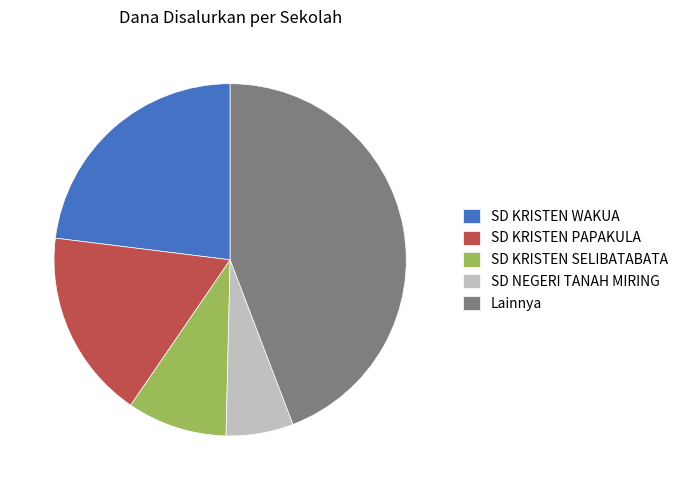

Is it true that SD KRISTEN PAPAKULA is 17% of the pie?

True